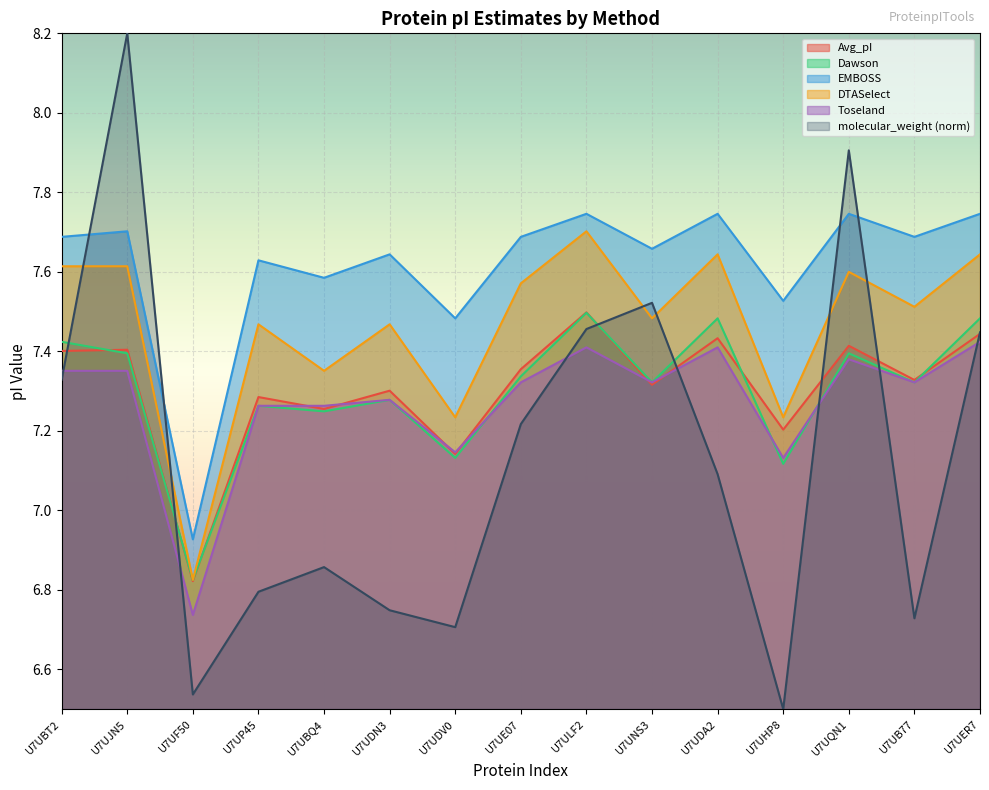

What are all the series names shown in the legend?

Avg_pI, Dawson, EMBOSS, DTASelect, Toseland, molecular_weight (norm)